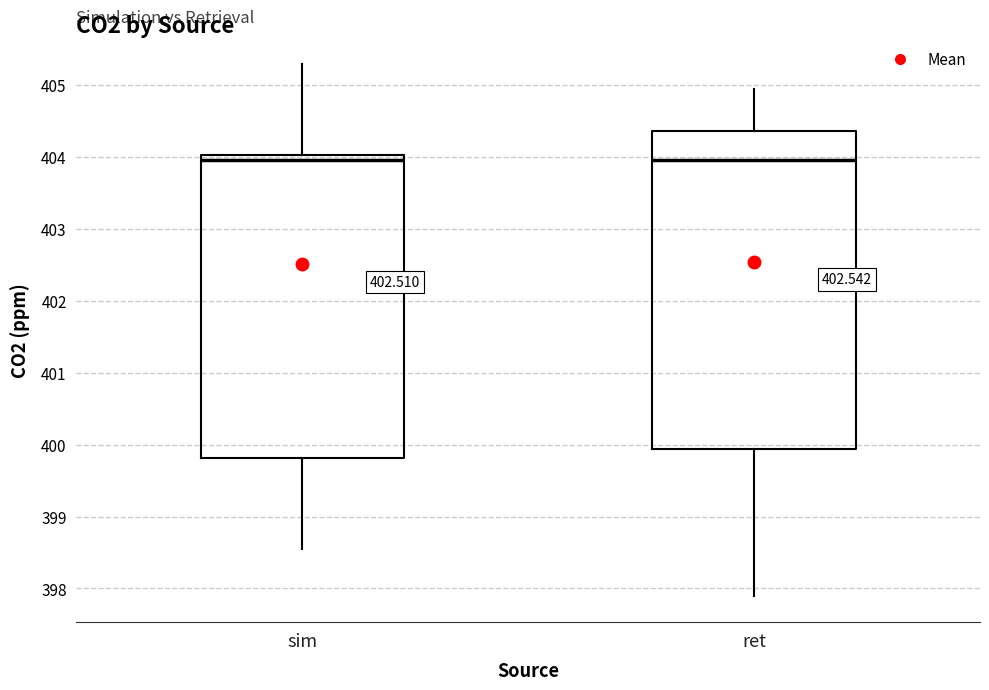

Which box is the tallest, from its lower edge to its upper edge?

ret